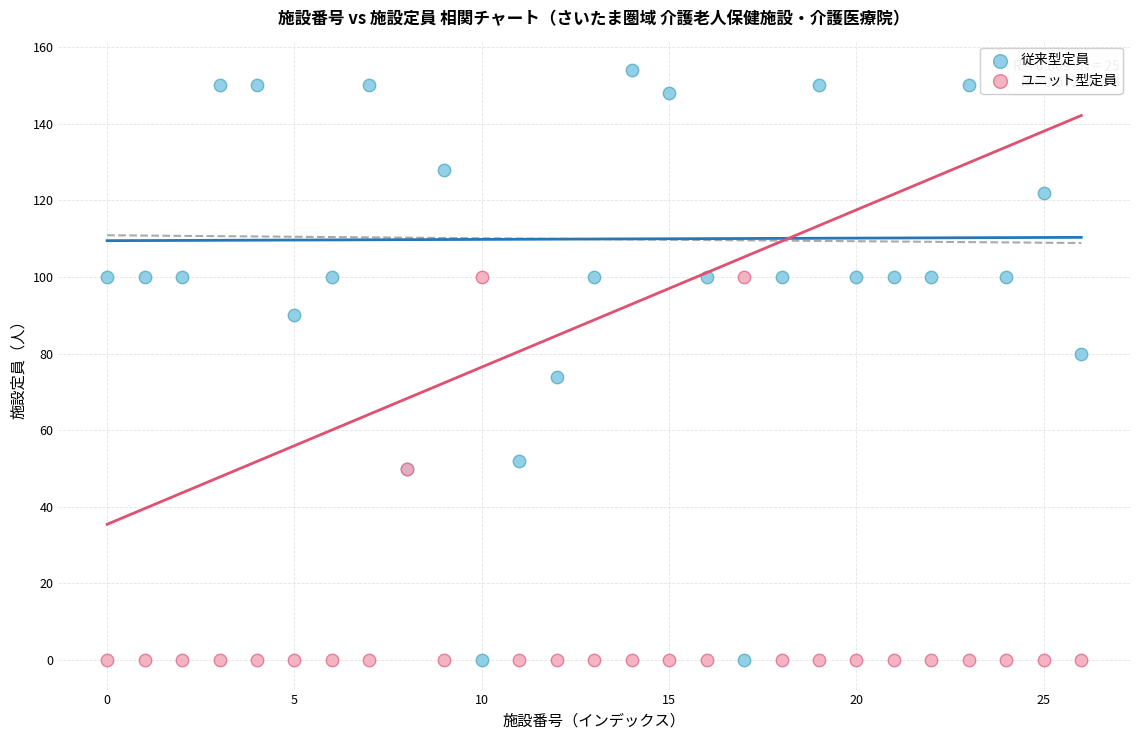

Which series has the largest Y range (max minus min)?

従来型定員